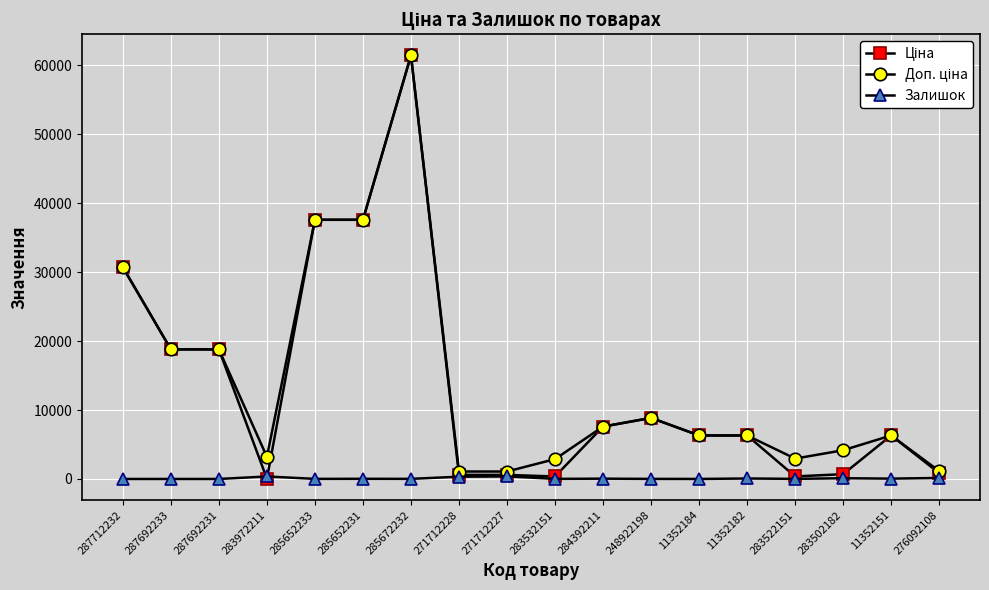

Count the number of data series in this chart.

3